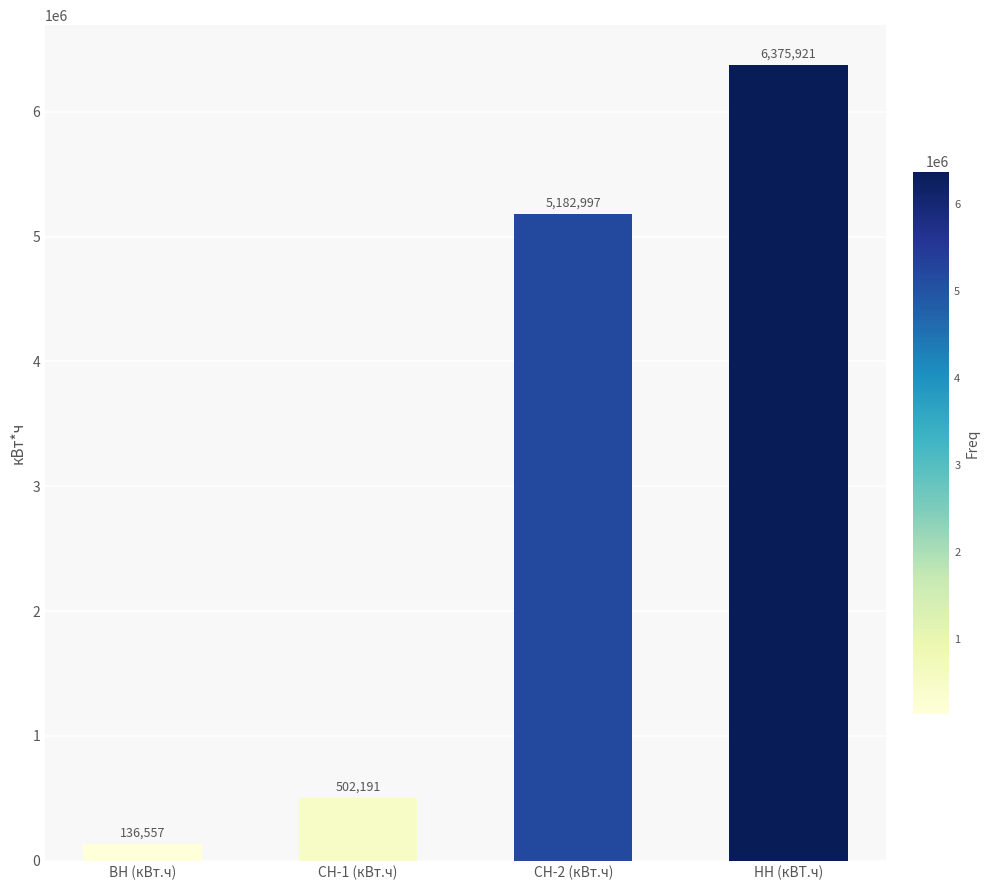

What is the change in value from ВН (кВт.ч) to НН (кВТ.ч)?

+6239364